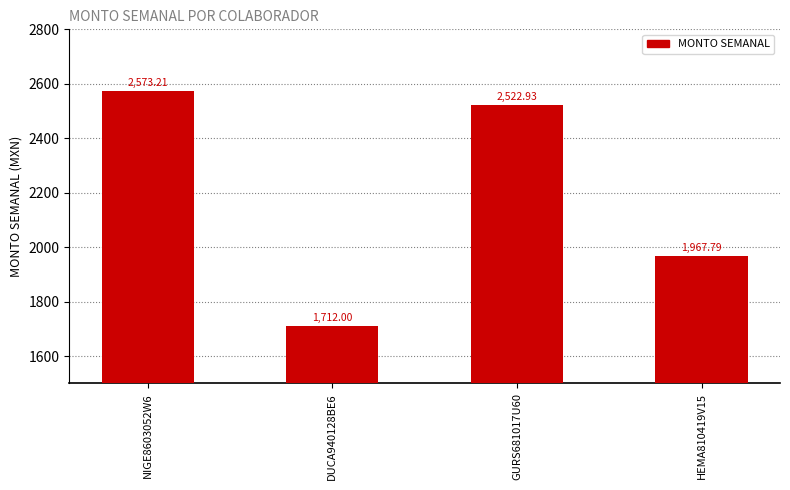

What is the greatest value displayed?

2573.2